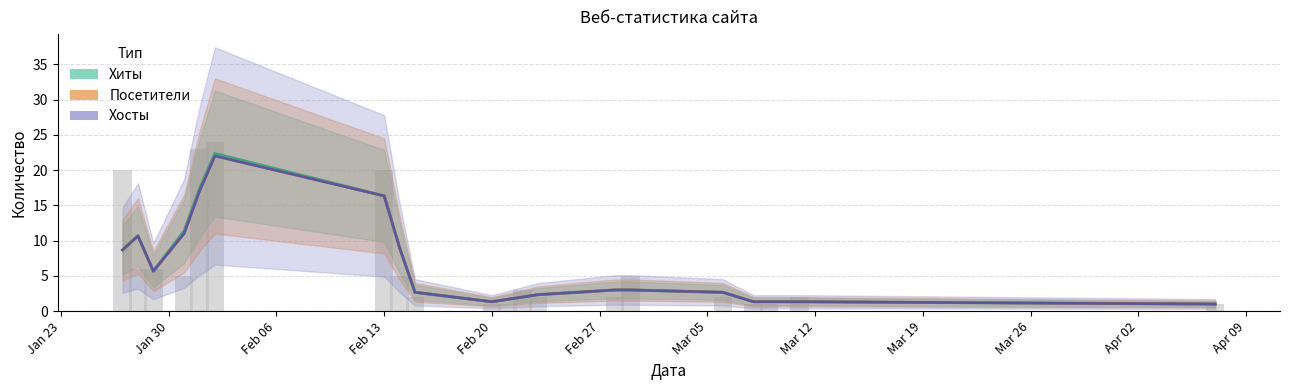

What is the sum of all Посетители (сглаженные) values?

124.0